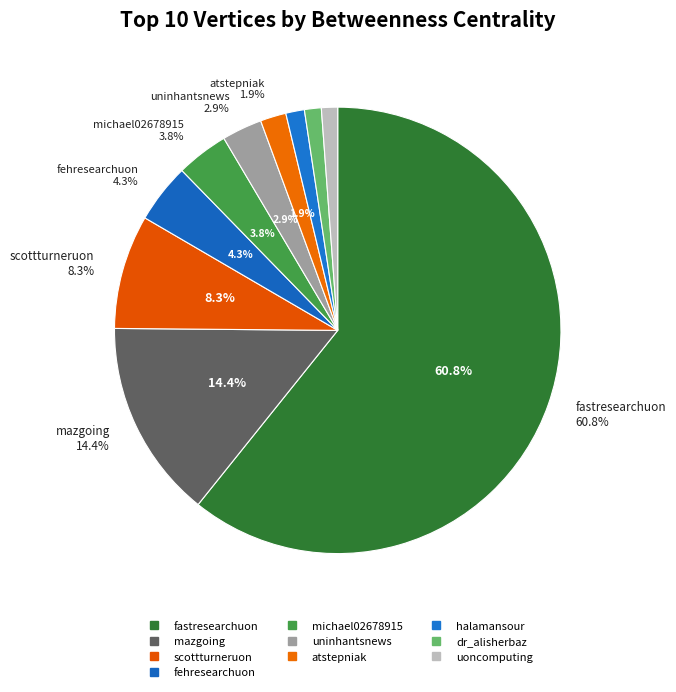

Is it true that scottturneruon is 8% of the pie?

True